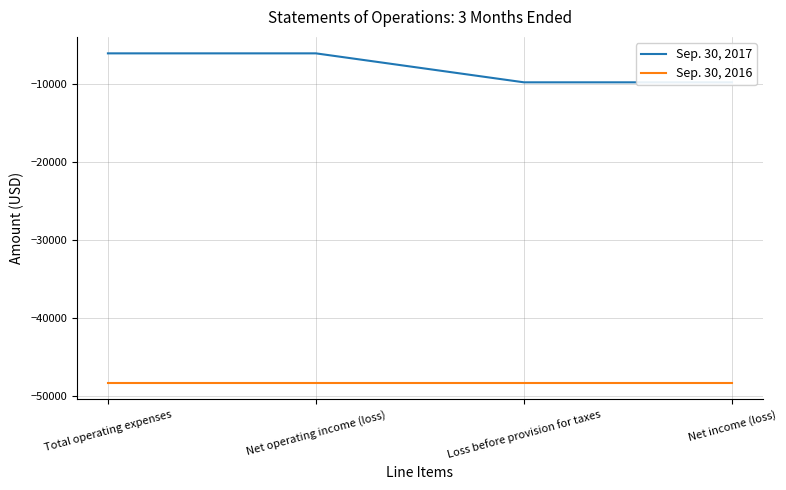

At how many categories does at least one series exceed -17814?

4